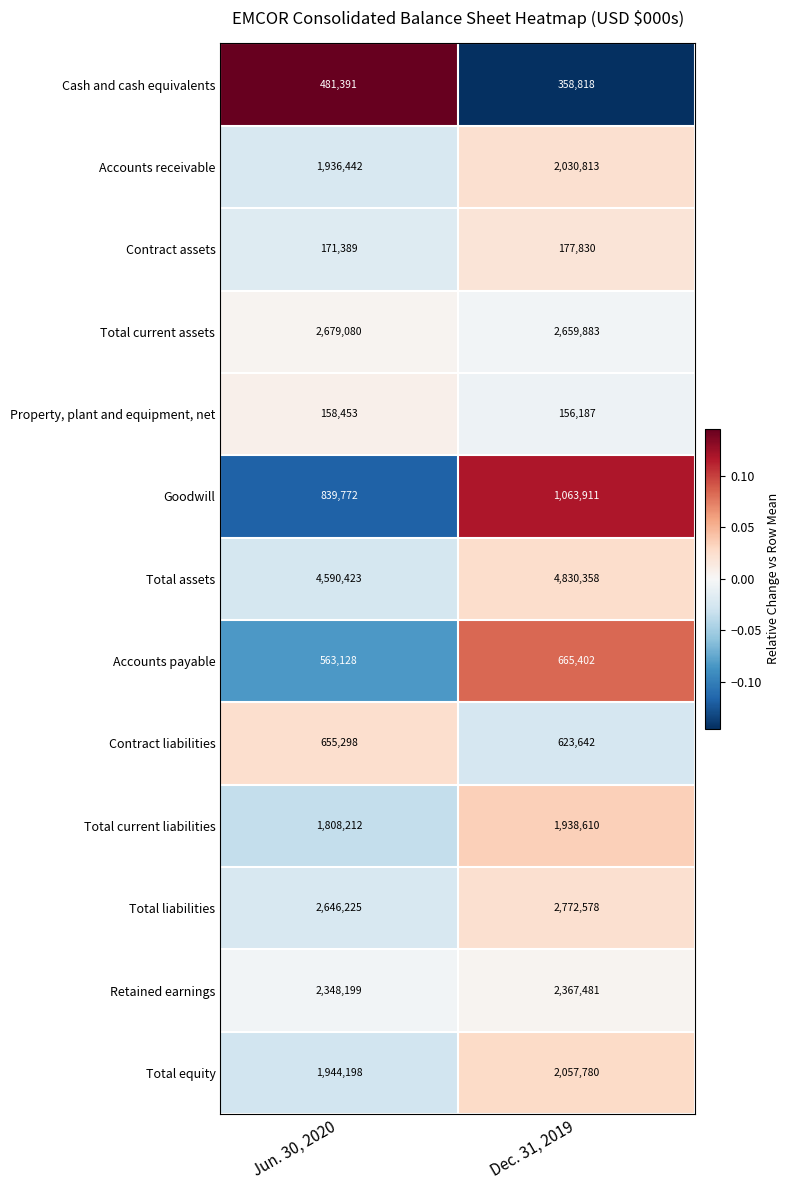

Which series has the widest spread of values?

Total assets